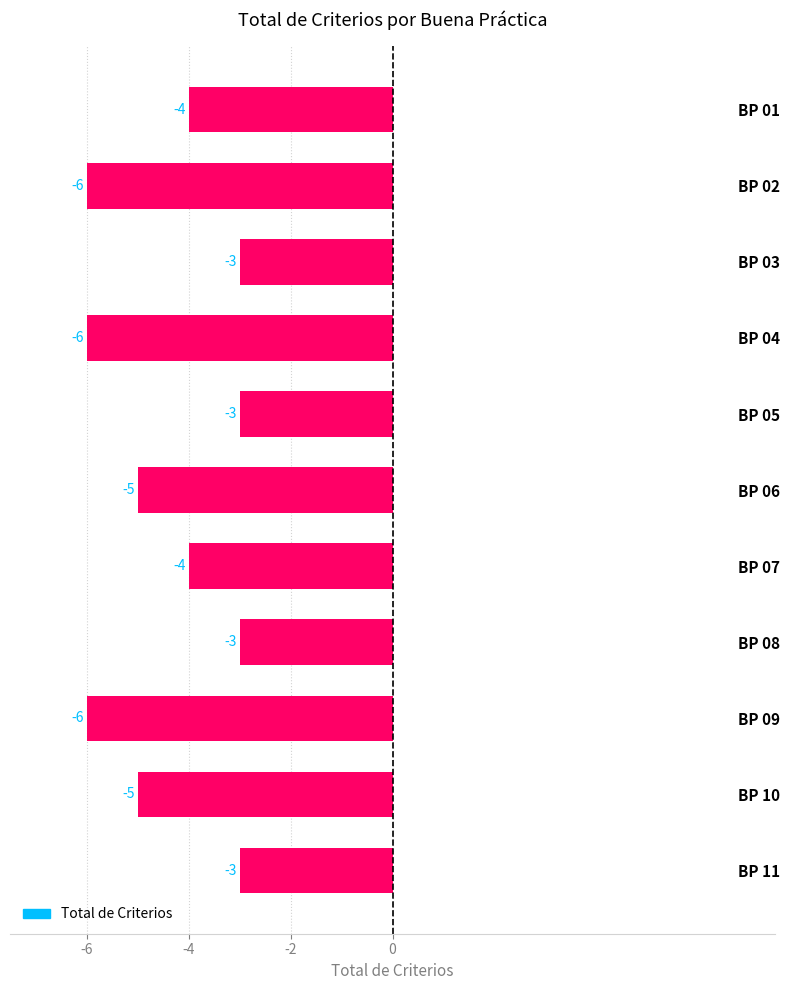

What value does the data have at BP 04?

-6